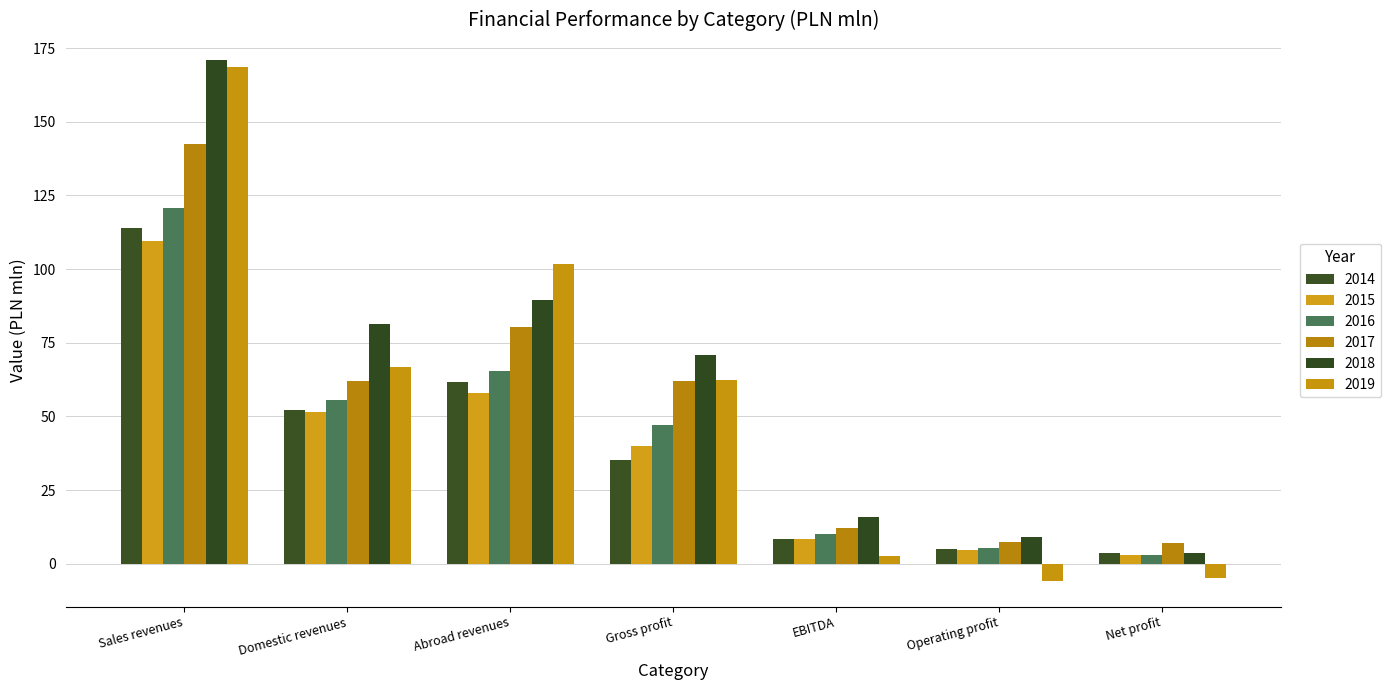

Read the 2015 value at Net profit.

3.0